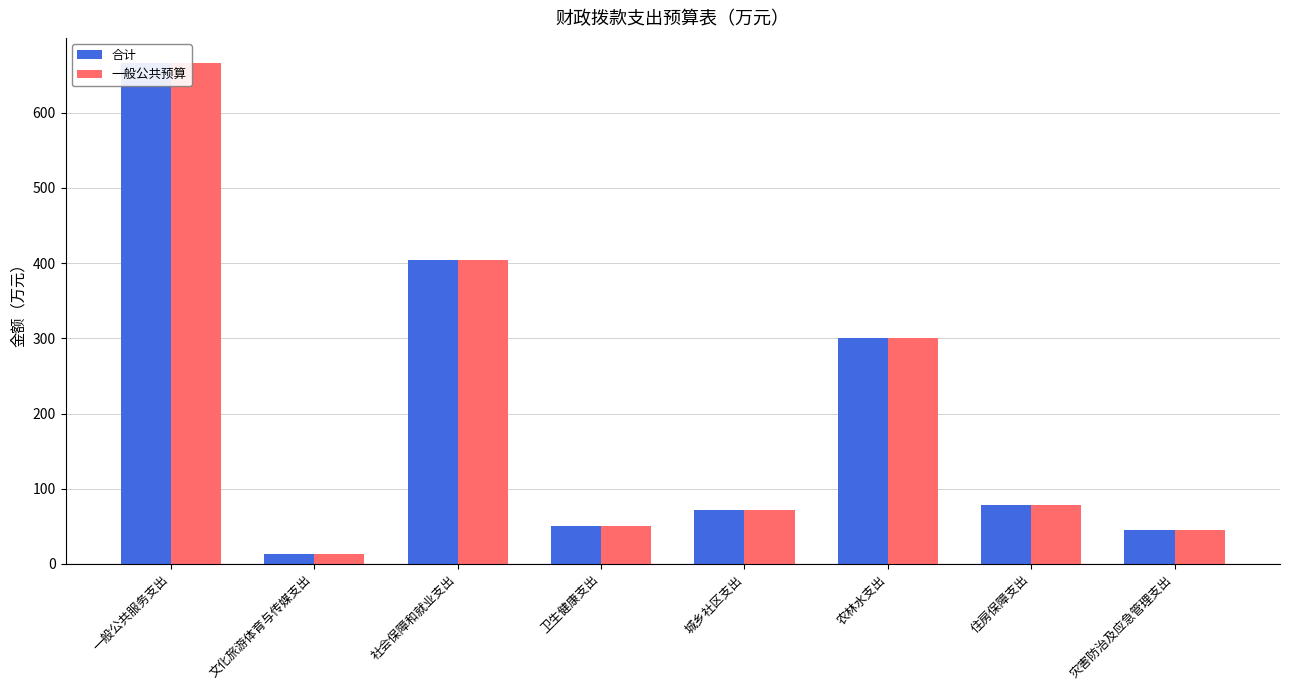

Which series changed the most between 一般公共服务支出 and 城乡社区支出?

合计